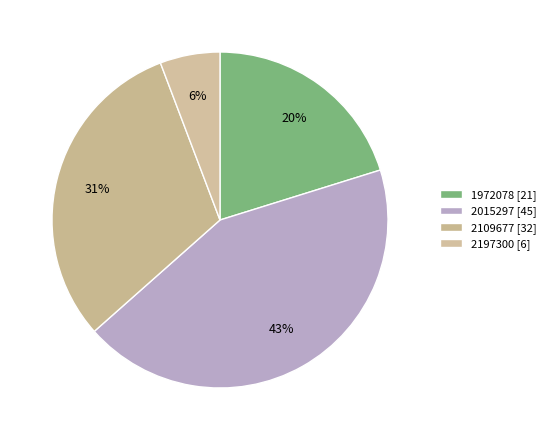

How much of the chart is everything except 1972078?

79.8%